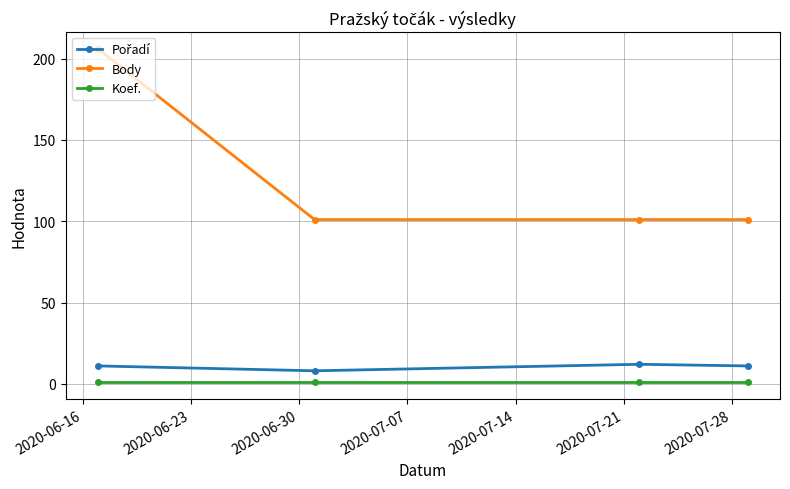

What is the average value of the Body series?

127